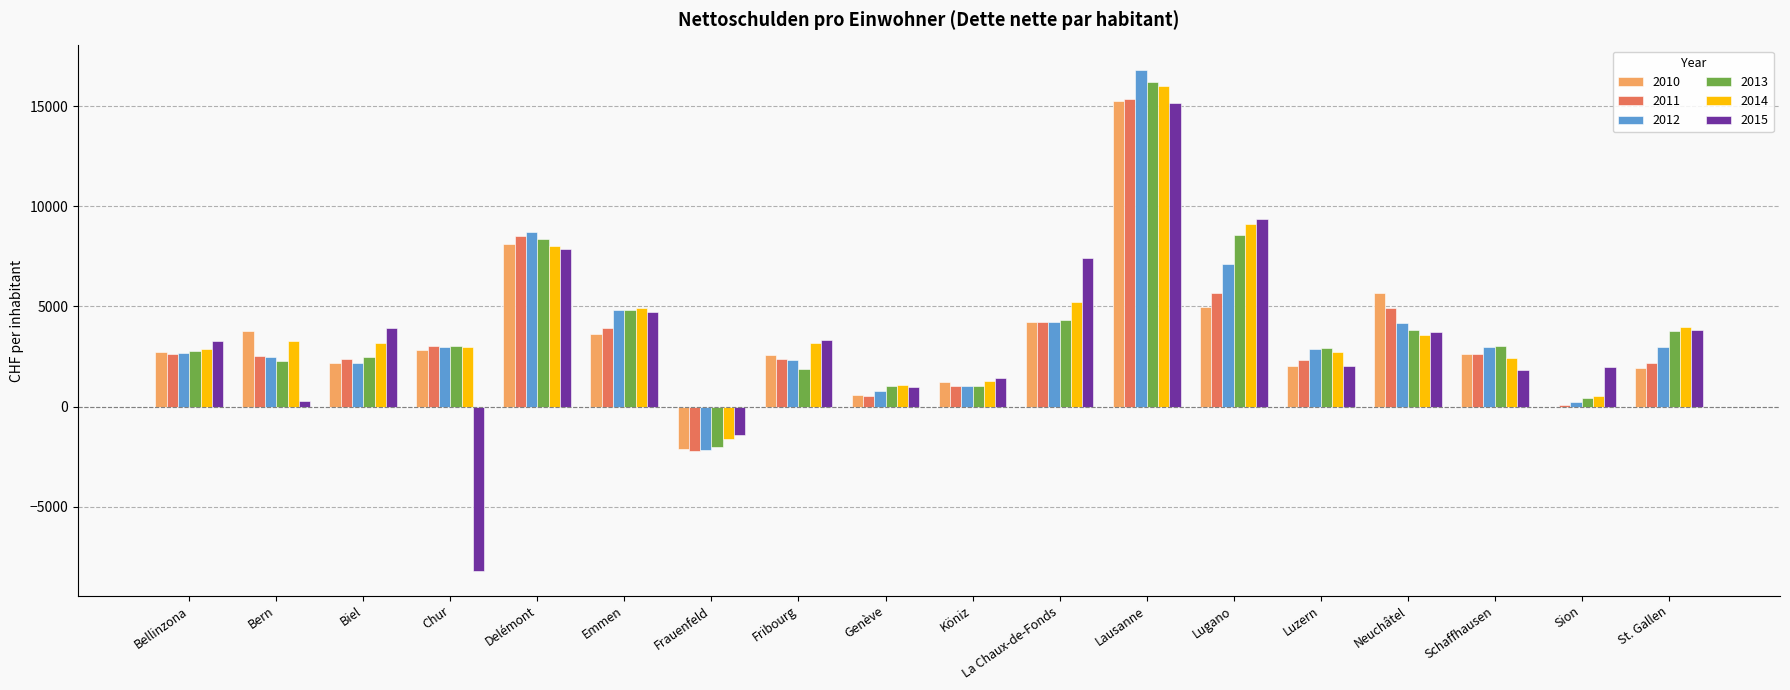

How many groups of bars are there?

18